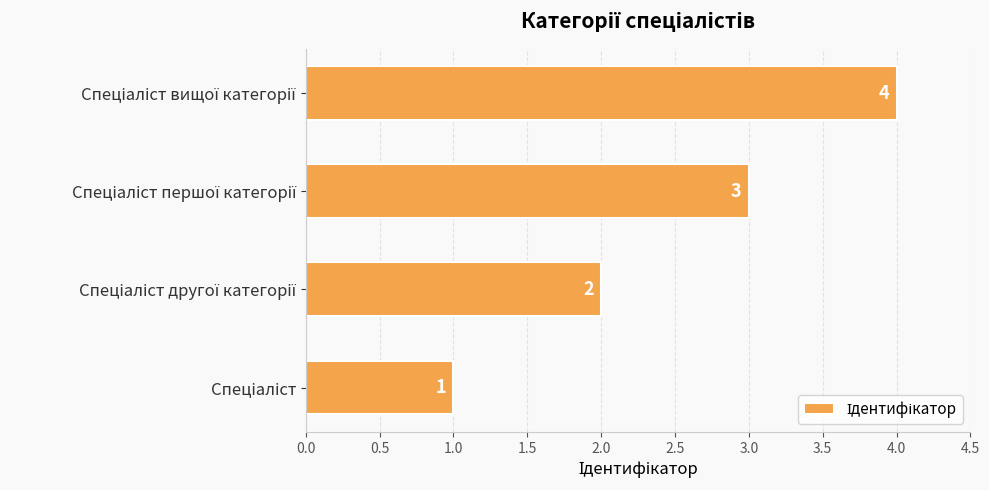

What is the greatest value displayed?

4